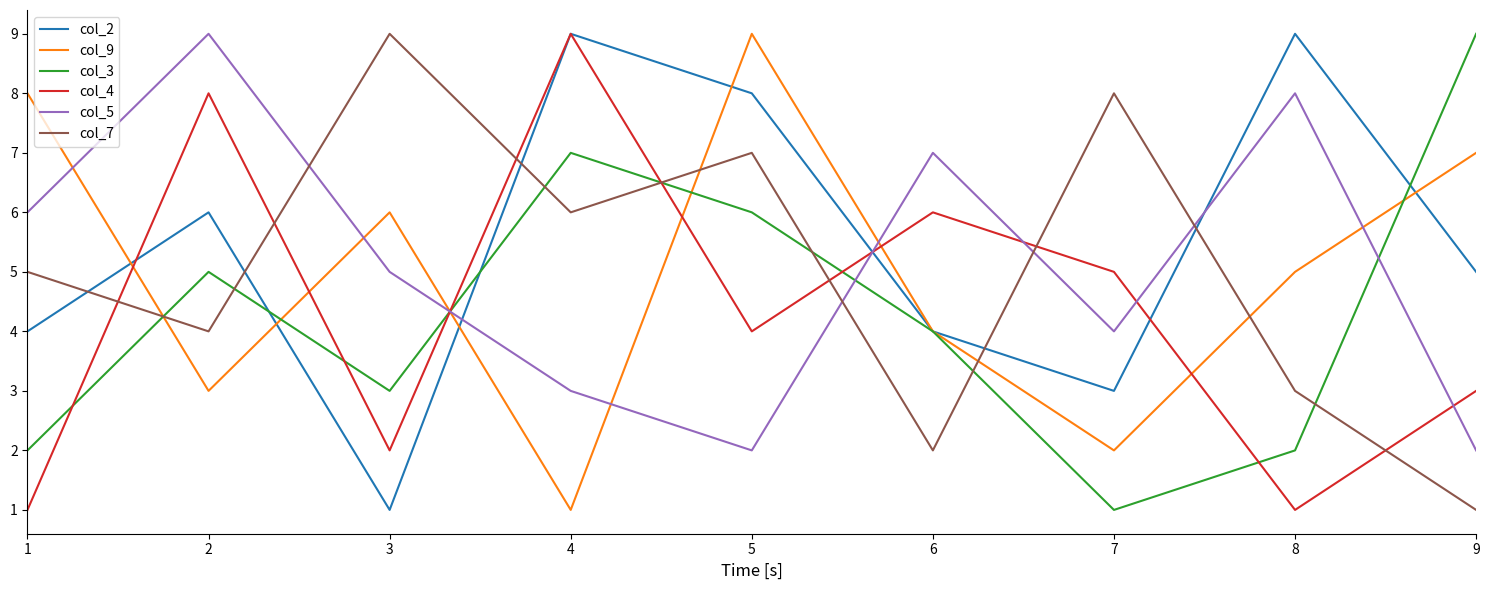

Between 6 and 7, which series saw the biggest shift?

col_7